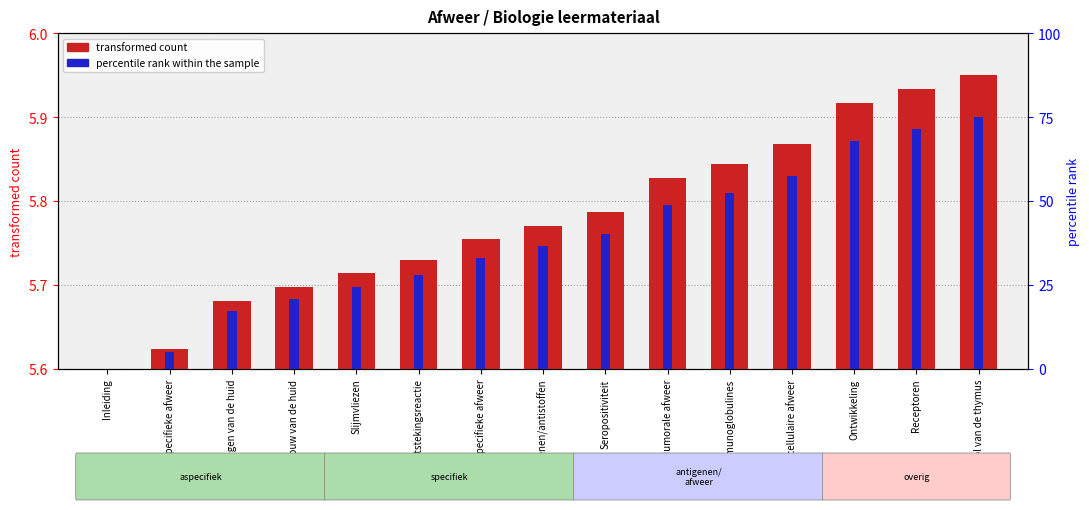

What is the difference between the highest and lowest values at Inleiding?

5.6